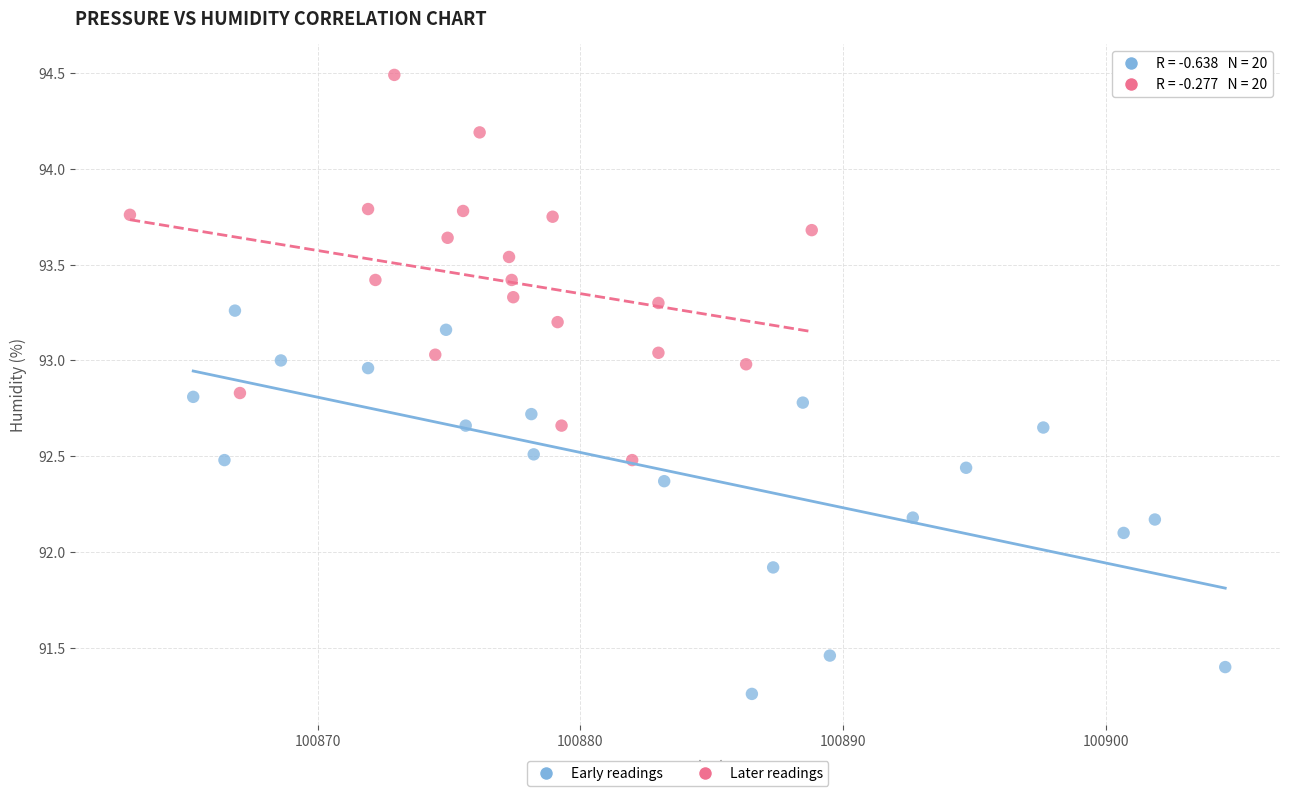

Which series contains the highest Y value?

Later readings